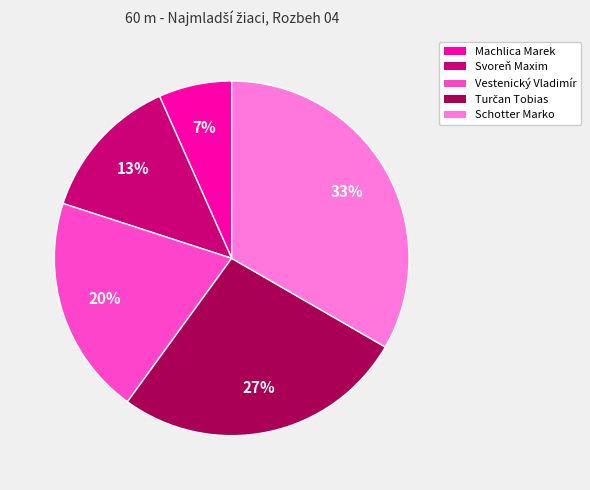

True or false: Schotter Marko accounts for 33% of the total.

True